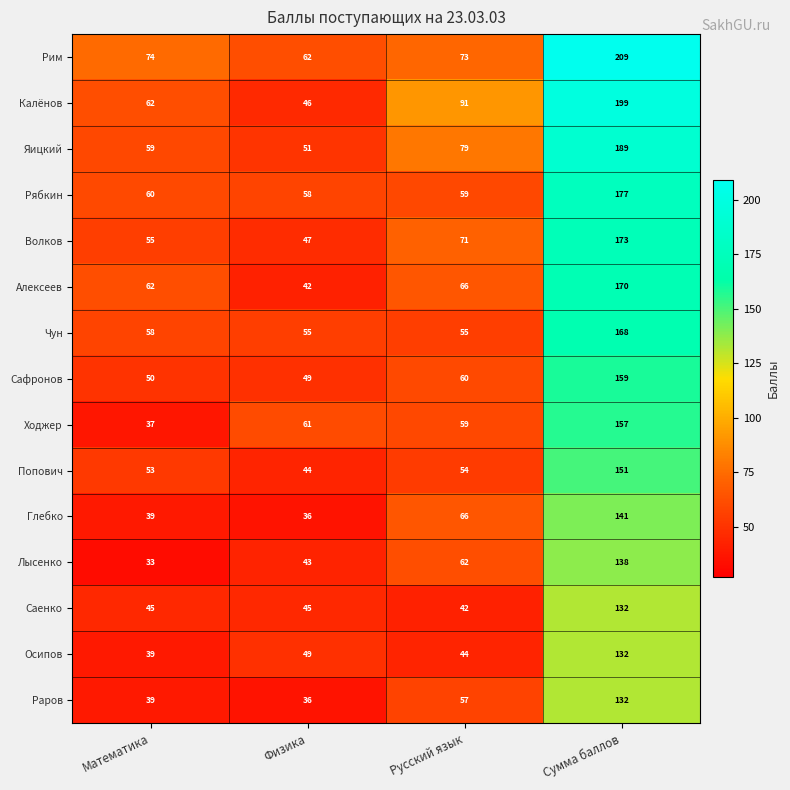

The value of Попович at Математика is 75. True or false?

False